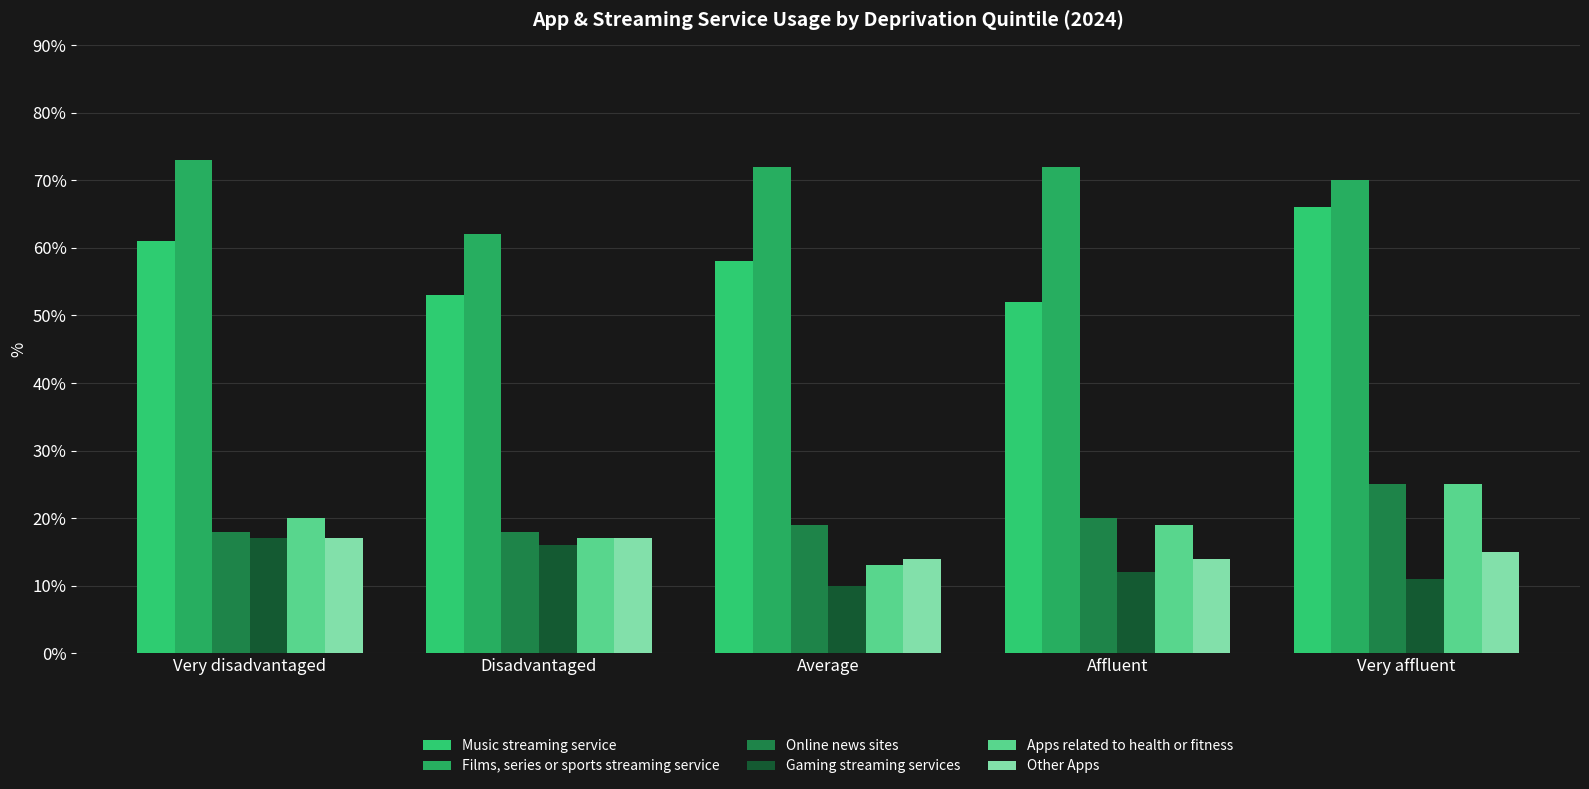

The Music streaming service series shows 95 at Very disadvantaged. True or false?

False